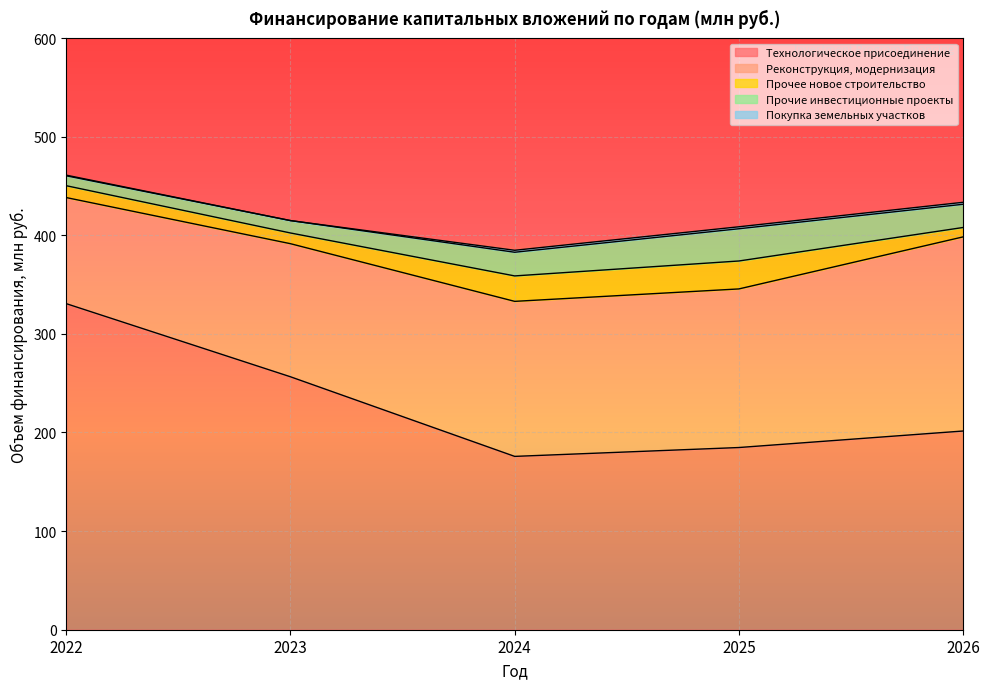

At how many categories does at least one series exceed 135?

5